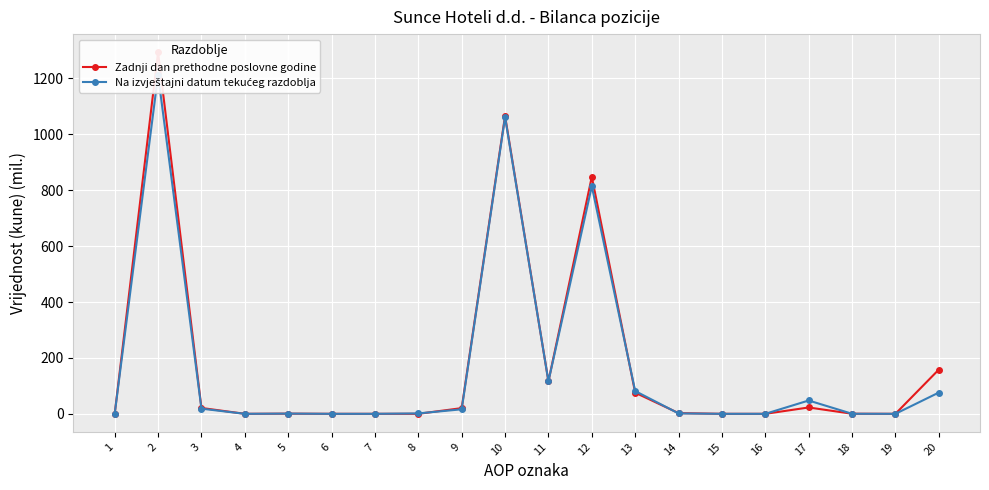

Rank the series at 2 from highest to lowest value.

Zadnji dan prethodne poslovne godine, Na izvještajni datum tekućeg razdoblja